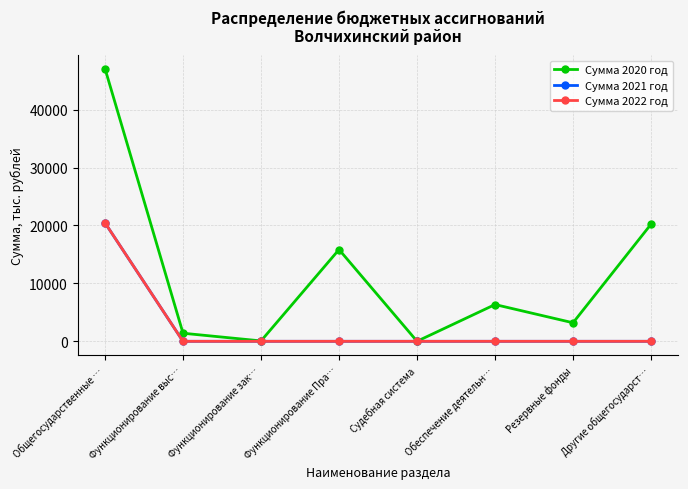

Does the chart have visible grid lines?

Yes